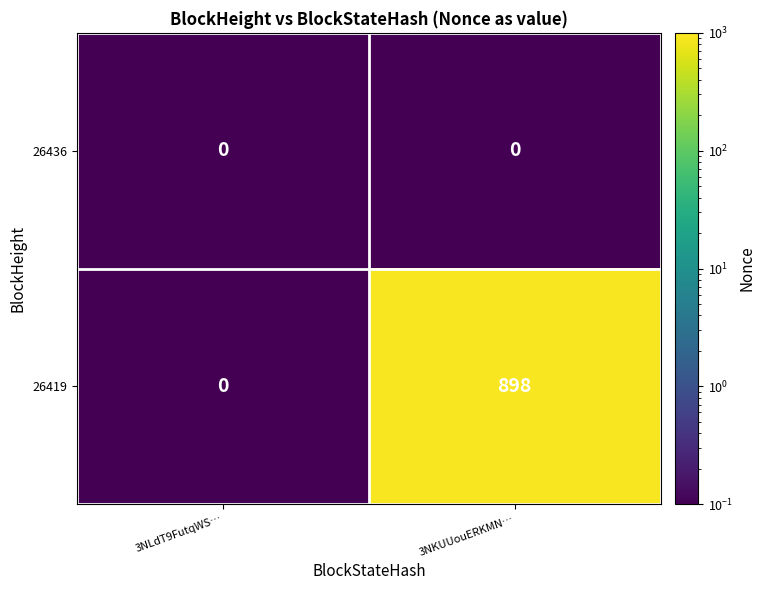

What is the sum of all 26419 values?

898